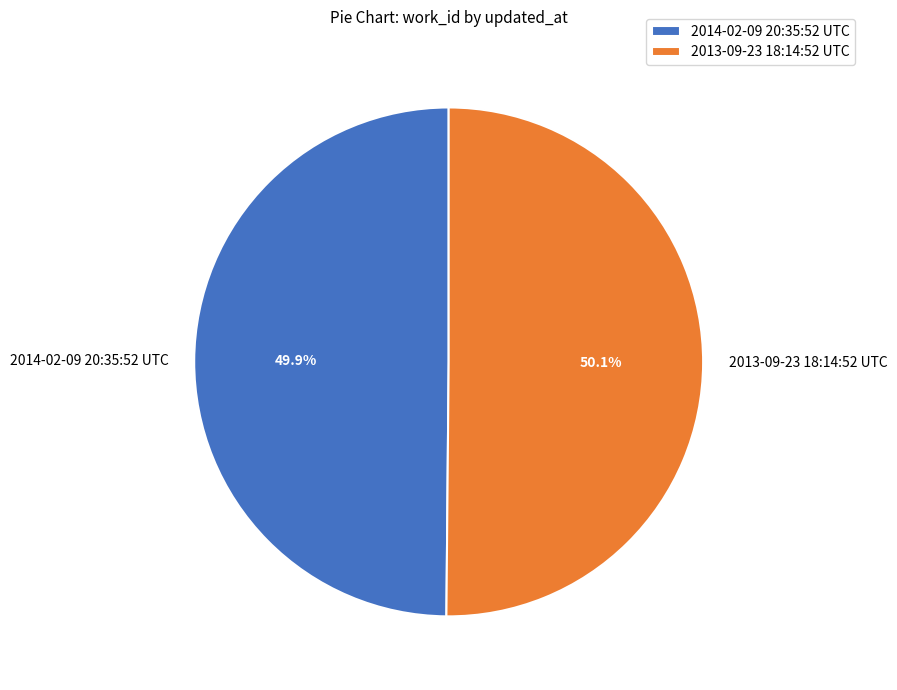

Is the sum of 2014-02-09 20:35:52 UTC and 2013-09-23 18:14:52 UTC greater than half?

Yes